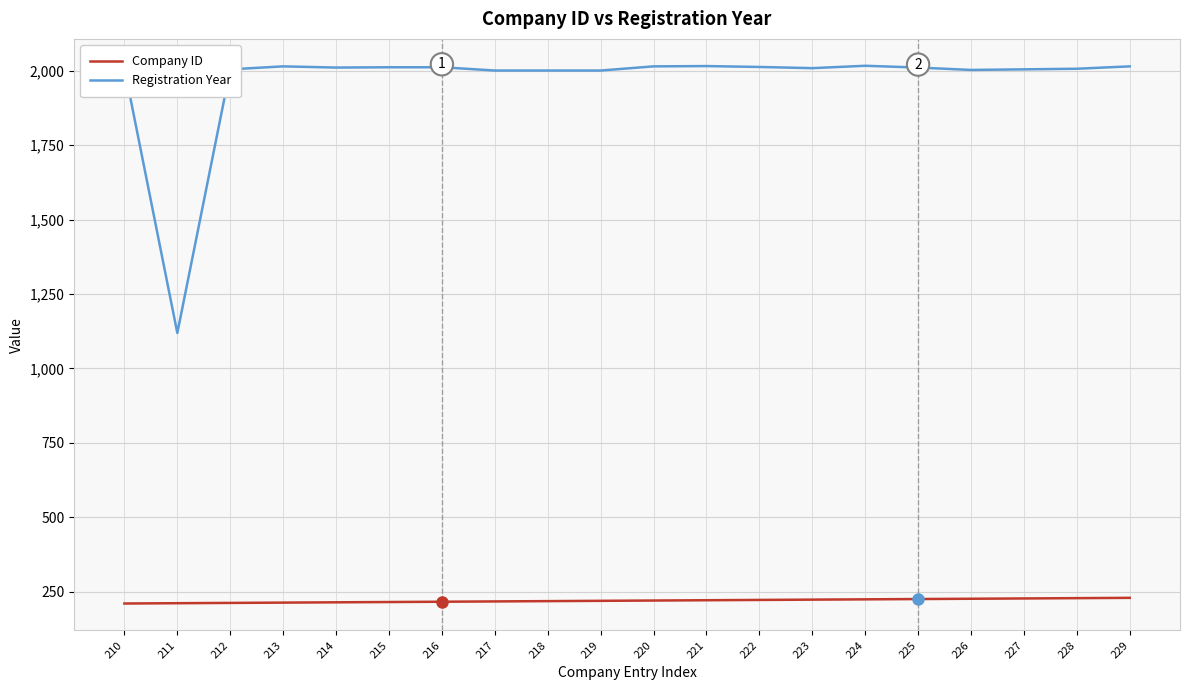

Which category has the lowest value in the Registration Year series?

211